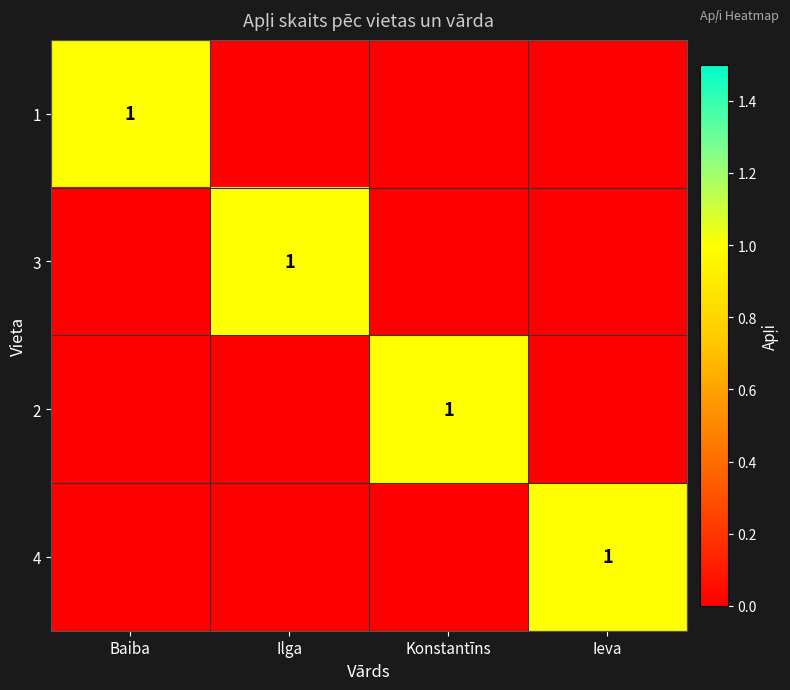

Is the value of 1 at Baiba greater than the value of 4 at Baiba?

Yes